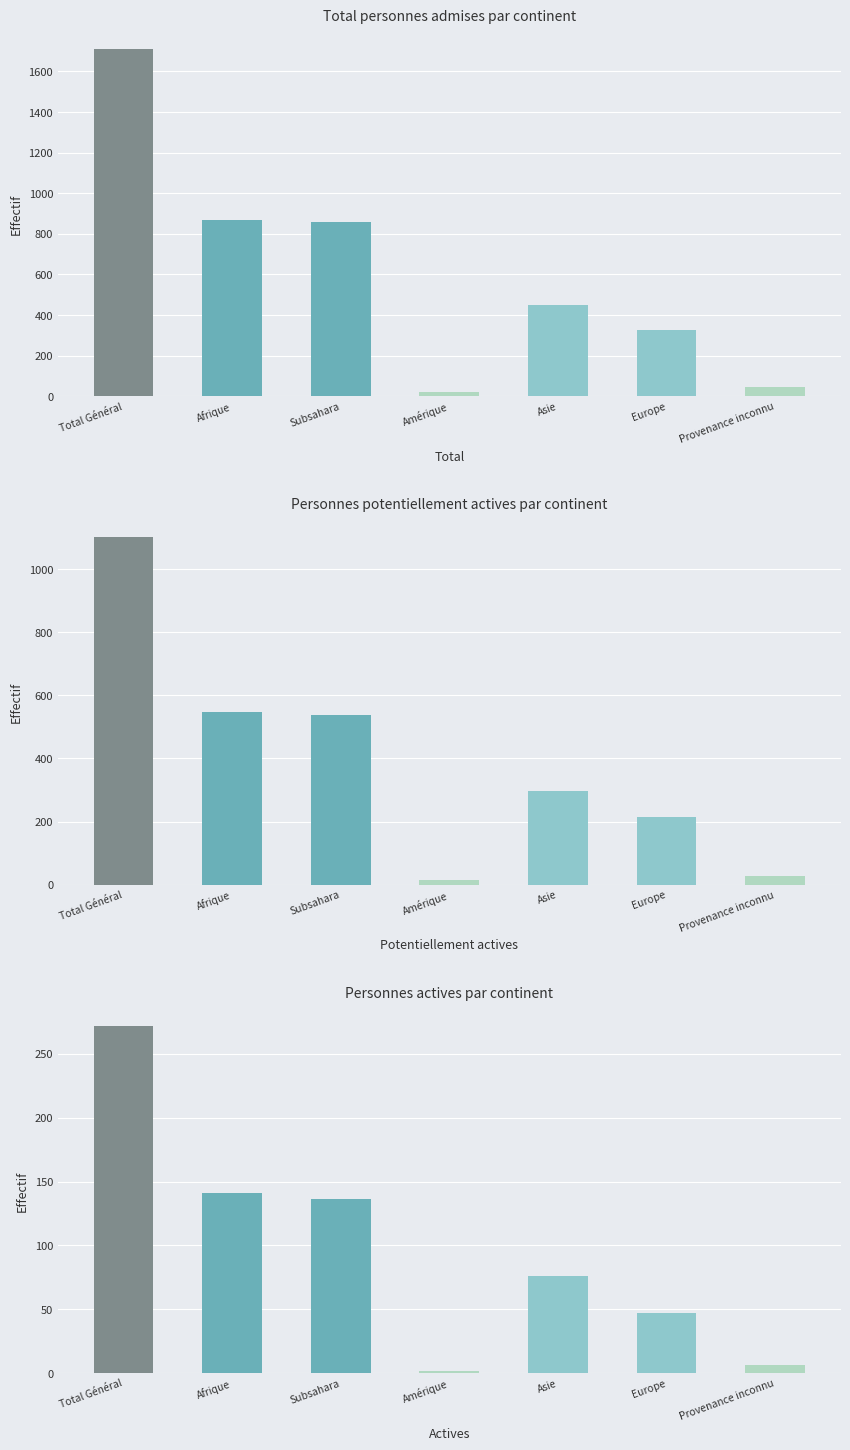

True or false: Personnes potentiellement actives has a value of 415 at Total Général.

False